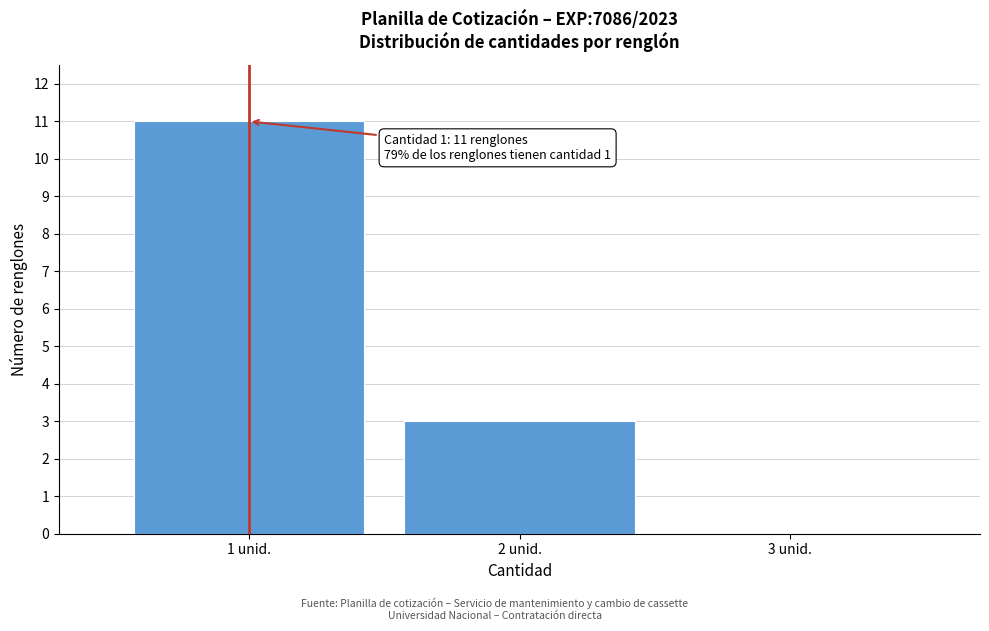

Which range on the x-axis has the tallest bar?

0.5 to 1.5